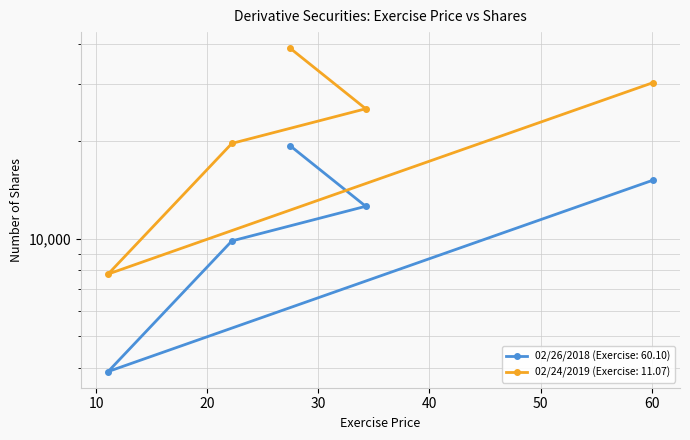

True or false: 02/24/2019 (Exercise: 11.07) and 02/26/2018 (Exercise: 60.10) cross at least once.

False